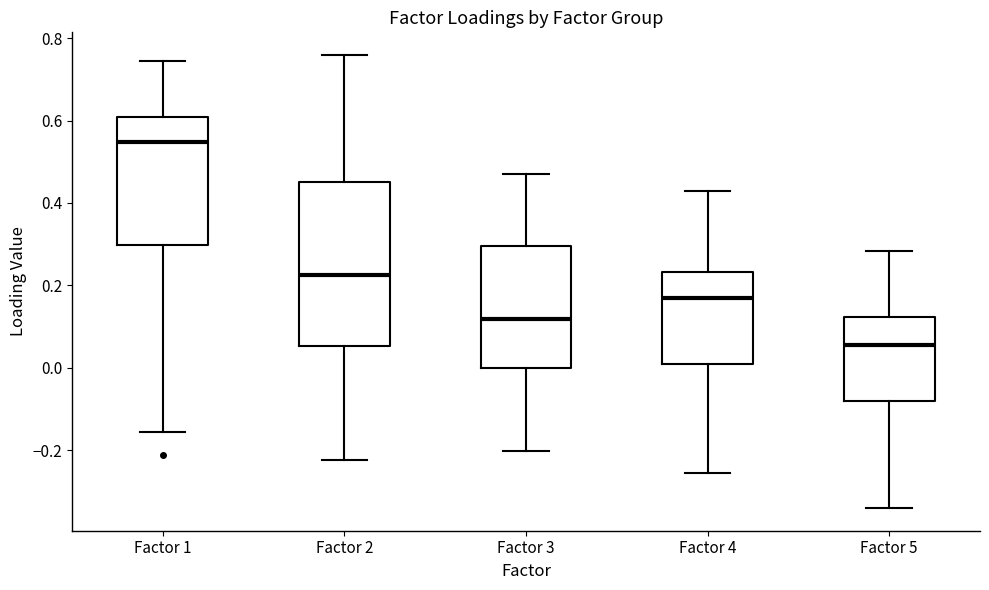

Where is the upper edge of the box for Factor 3 on the y-axis? The values are not printed on the chart, so give them approximately, as read against the axis.

0.30